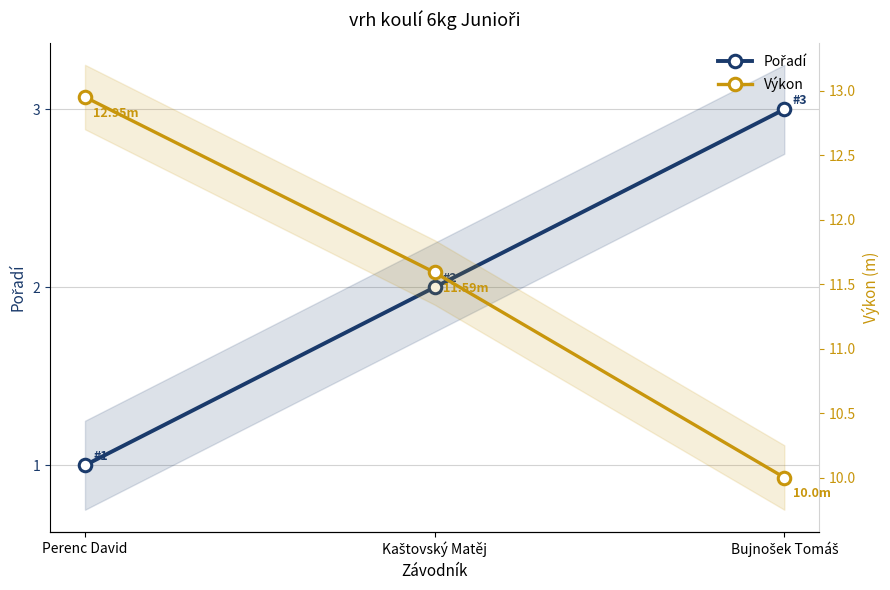

List the series in order of their overall mean, lowest first.

Pořadí, Výkon